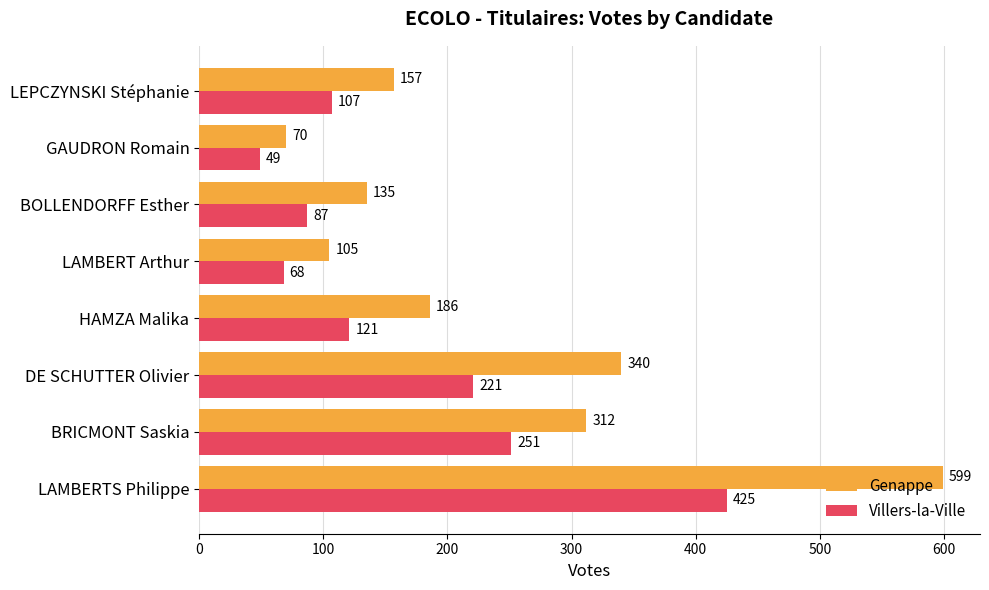

What is the difference between the highest and lowest values at BOLLENDORFF Esther?

48